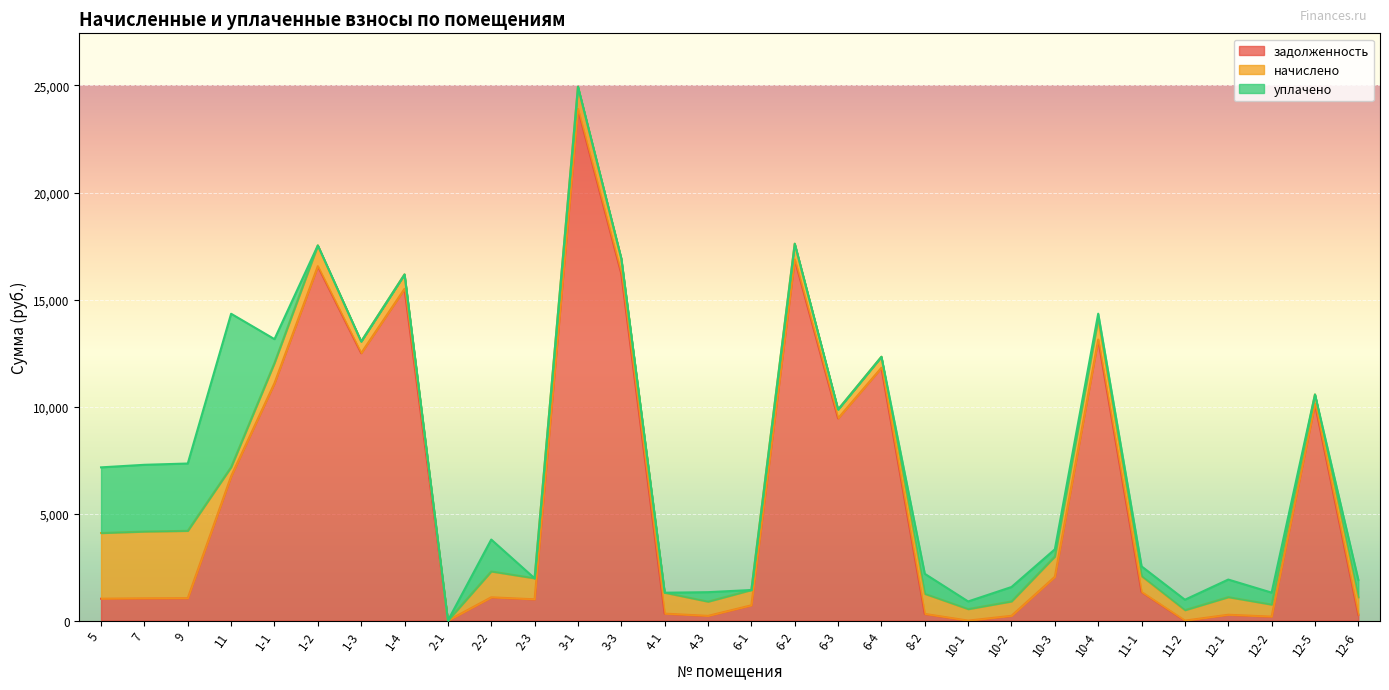

What is the difference between the second highest and minimum values in the начислено series?

3119.8